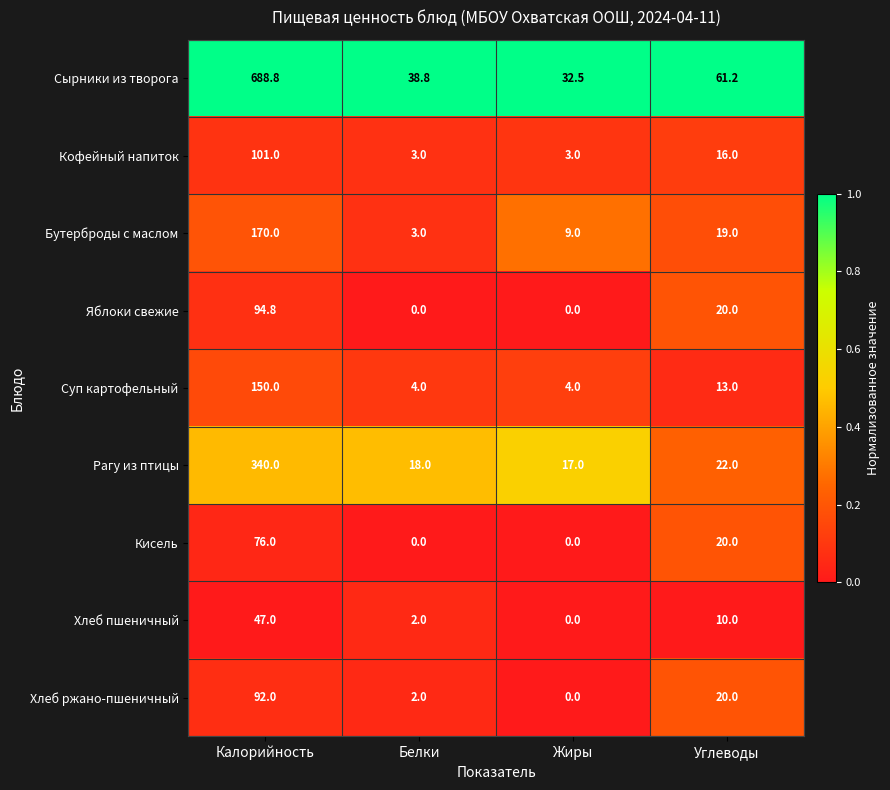

At how many categories does at least one series exceed 0?

4